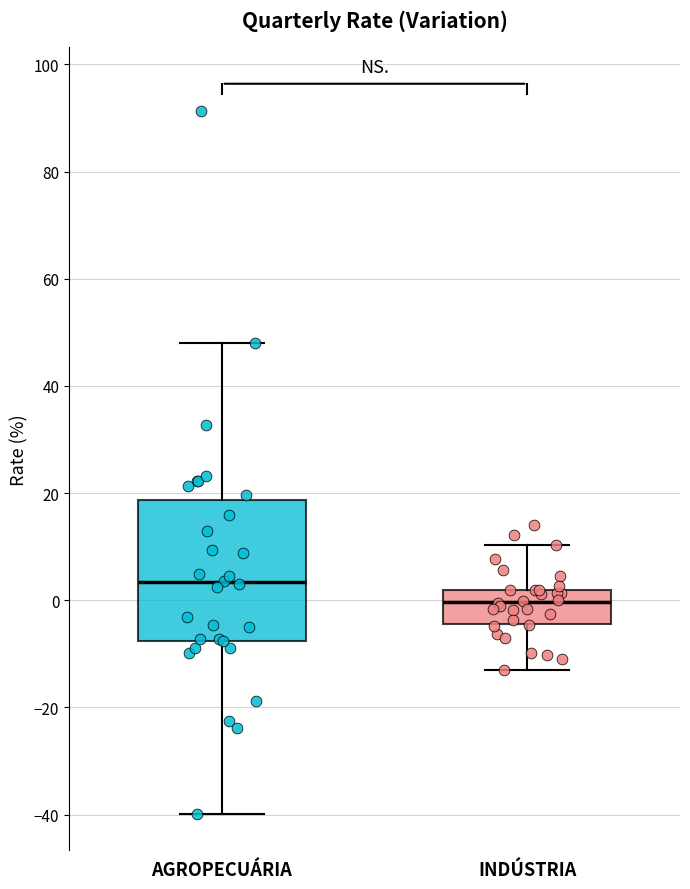

Where does the lower whisker of the box for AGROPECUÁRIA end on the y-axis? The values are not printed on the chart, so give them approximately, as read against the axis.

-40